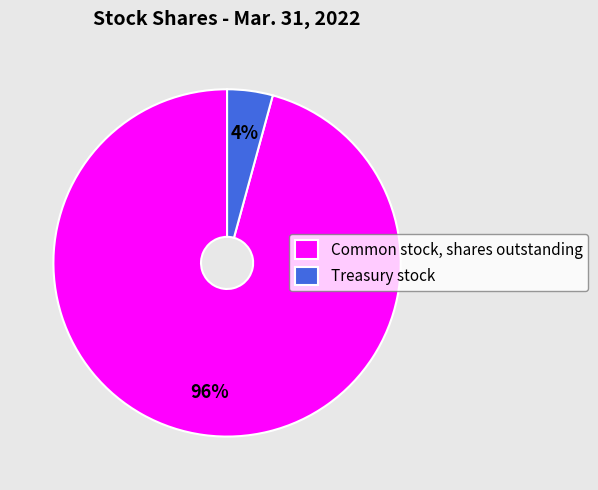

Rank the categories by value from highest to lowest.

Common stock, shares outstanding, Treasury stock